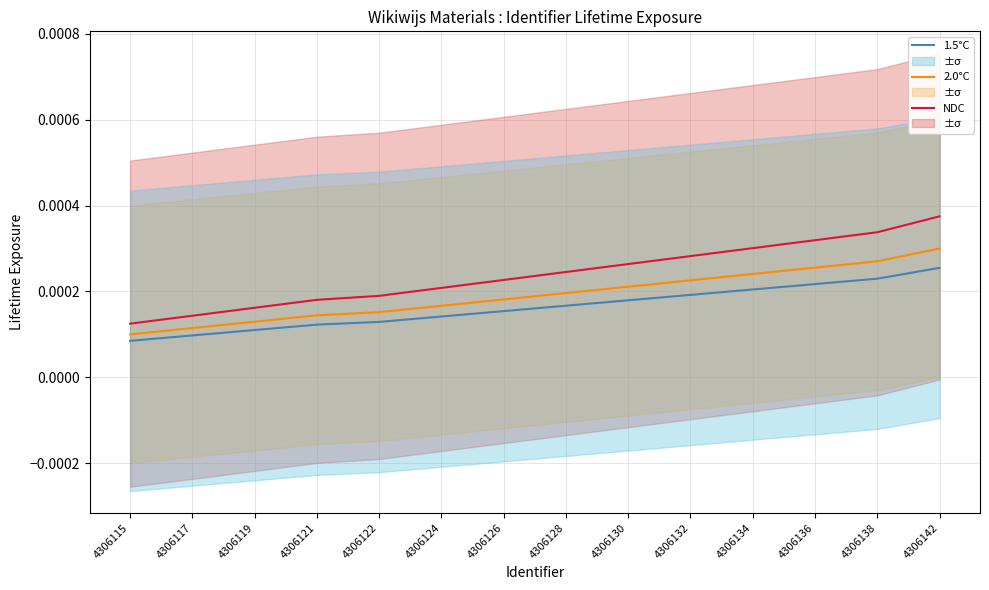

Reading left to right, what are all the values shown in this chart?

1.5°C: 4306115=0.0	4306117=0.0	4306119=0.0	4306121=0.0	4306122=0.0	4306124=0.0	4306126=0.0	4306128=0.0	4306130=0.0	4306132=0.0	4306134=0.0	4306136=0.0	4306138=0.0	4306142=0.0
2.0°C: 4306115=0.0	4306117=0.0	4306119=0.0	4306121=0.0	4306122=0.0	4306124=0.0	4306126=0.0	4306128=0.0	4306130=0.0	4306132=0.0	4306134=0.0	4306136=0.0	4306138=0.0	4306142=0.0
NDC: 4306115=0.0	4306117=0.0	4306119=0.0	4306121=0.0	4306122=0.0	4306124=0.0	4306126=0.0	4306128=0.0	4306130=0.0	4306132=0.0	4306134=0.0	4306136=0.0	4306138=0.0	4306142=0.0